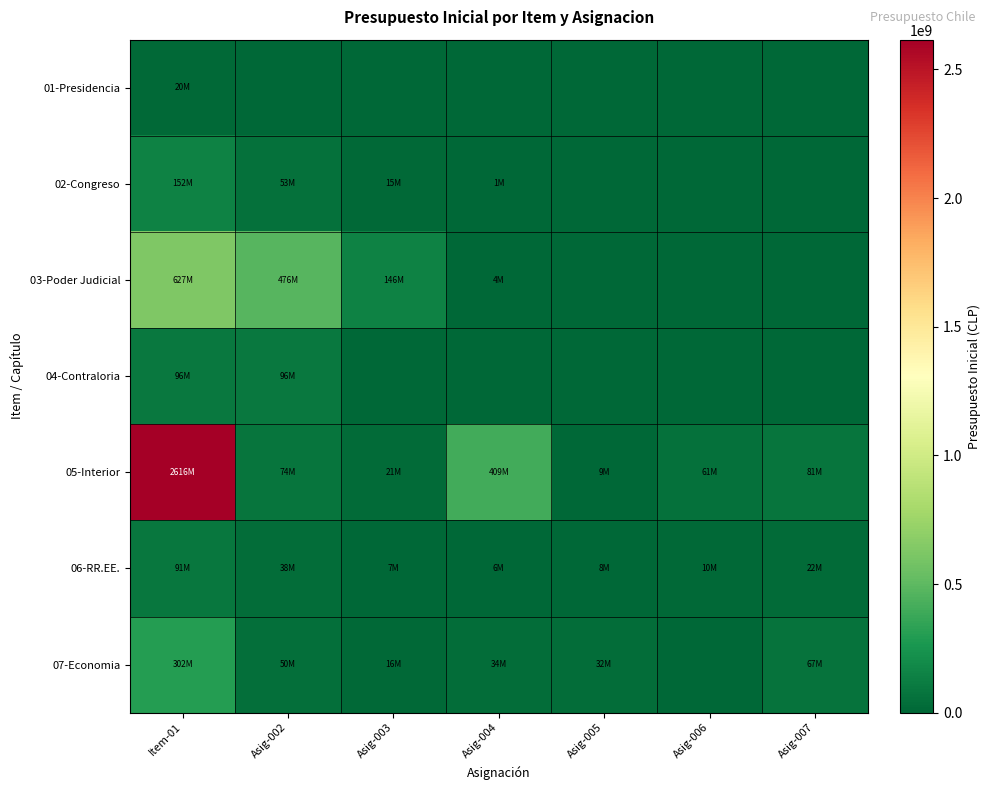

List the series in order of their peak value, lowest first.

01-Presidencia, 06-RR.EE., 04-Contraloria, 02-Congreso, 07-Economia, 03-Poder Judicial, 05-Interior